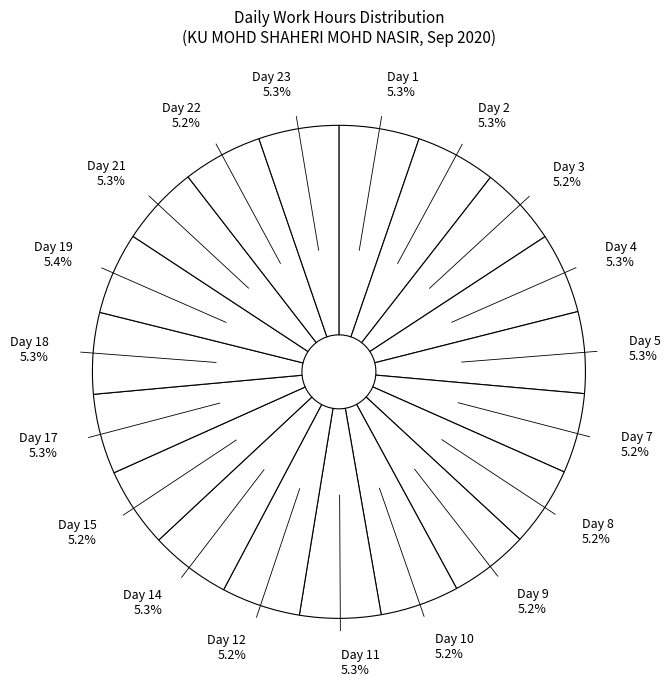

How many segments does this pie chart have?

19